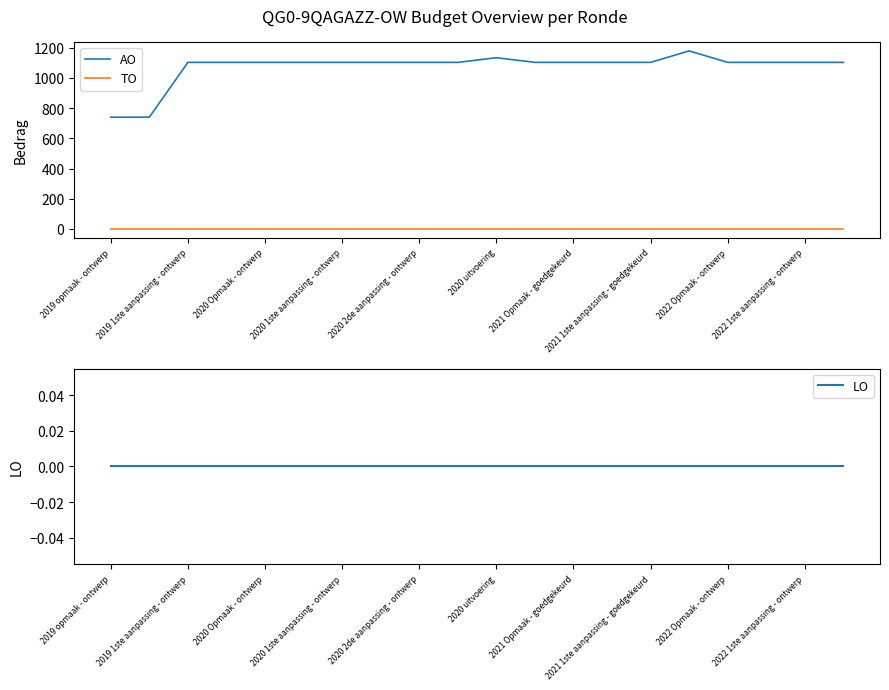

What is the highest value of the AO series?

1179